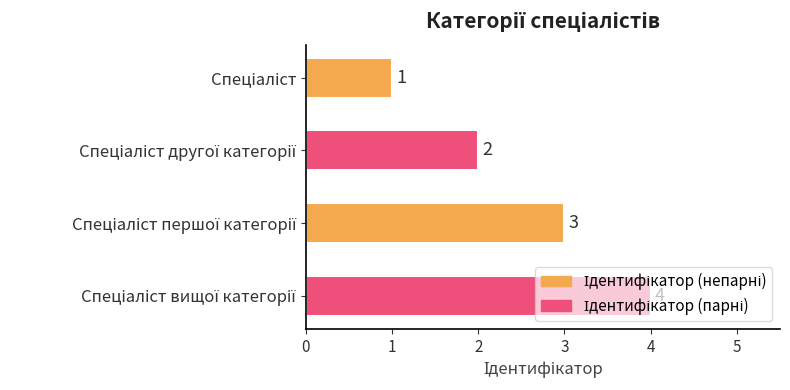

What is the sum of all values?

10